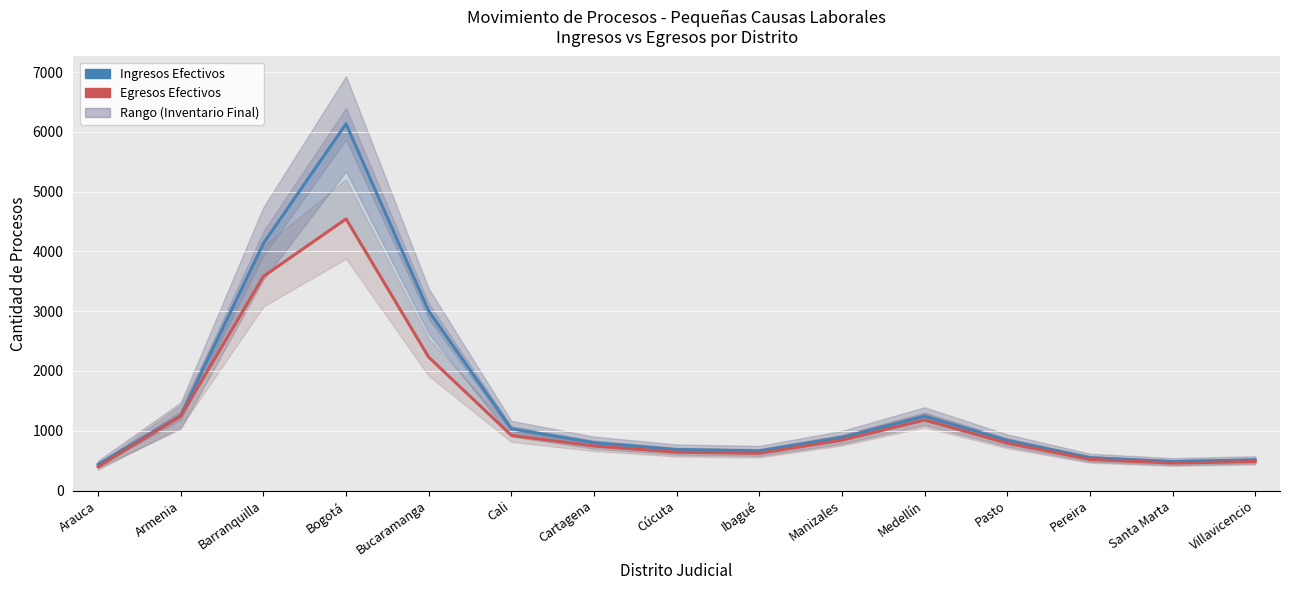

True or false: Egresos Efectivos has a value of 923.3 at Cali.

True